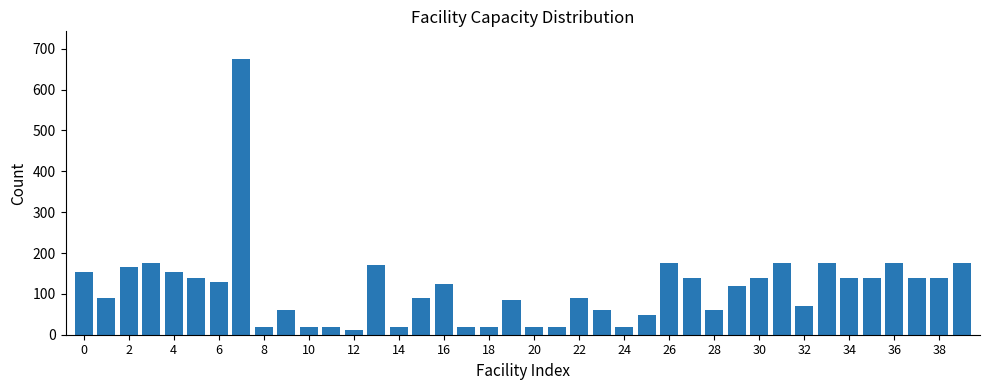

What is the greatest value displayed?

675